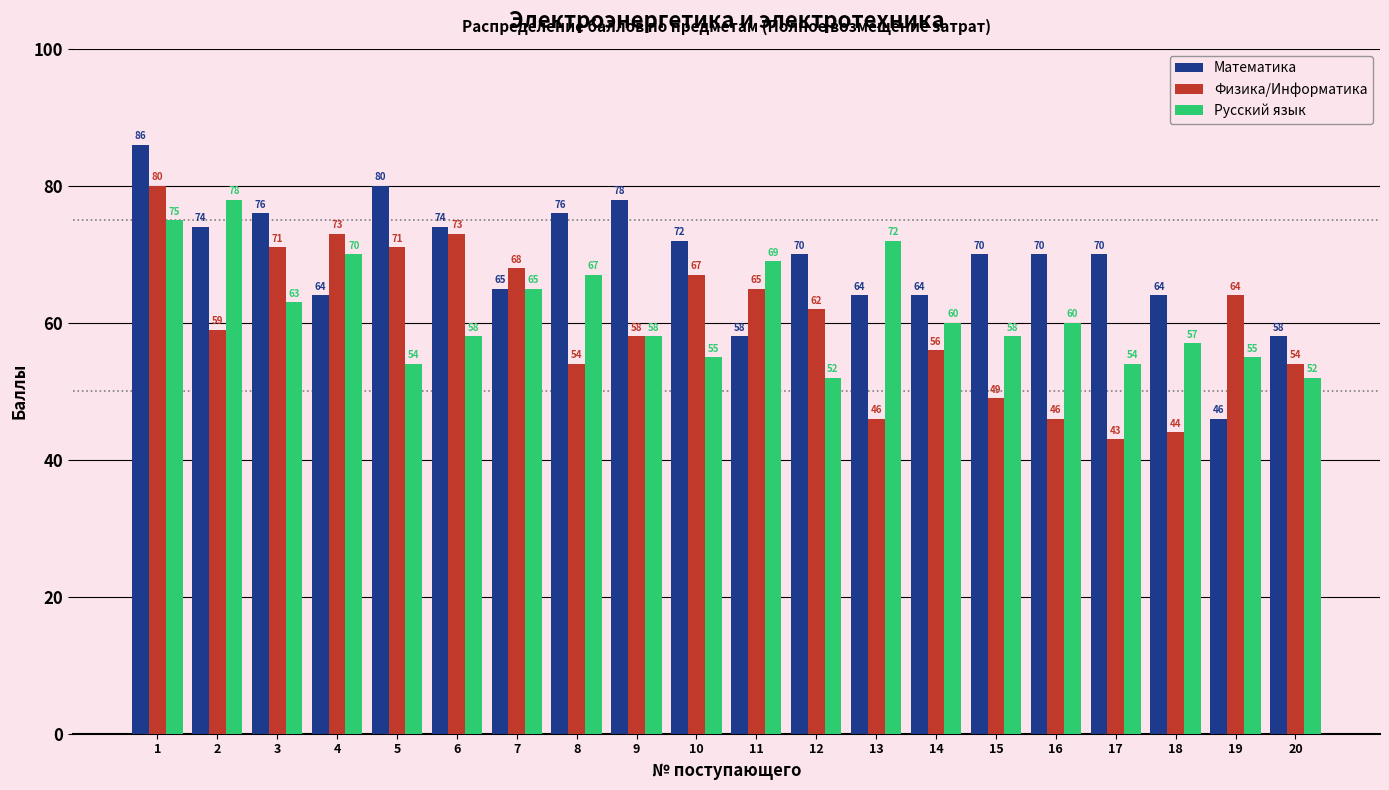

The value of Физика/Информатика at 15 is 78. True or false?

False